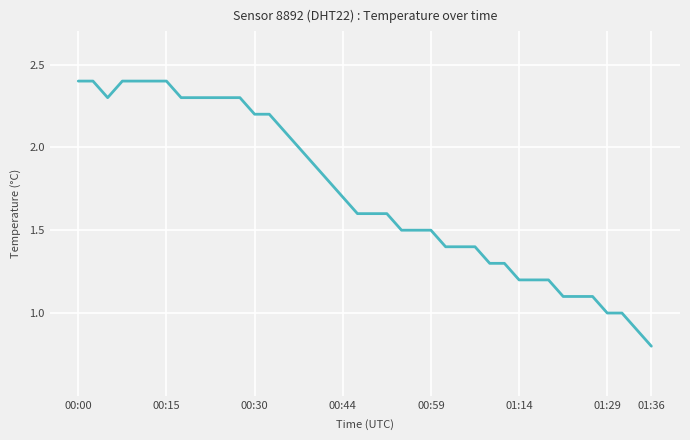

What is the difference between the maximum and minimum values?

1.6